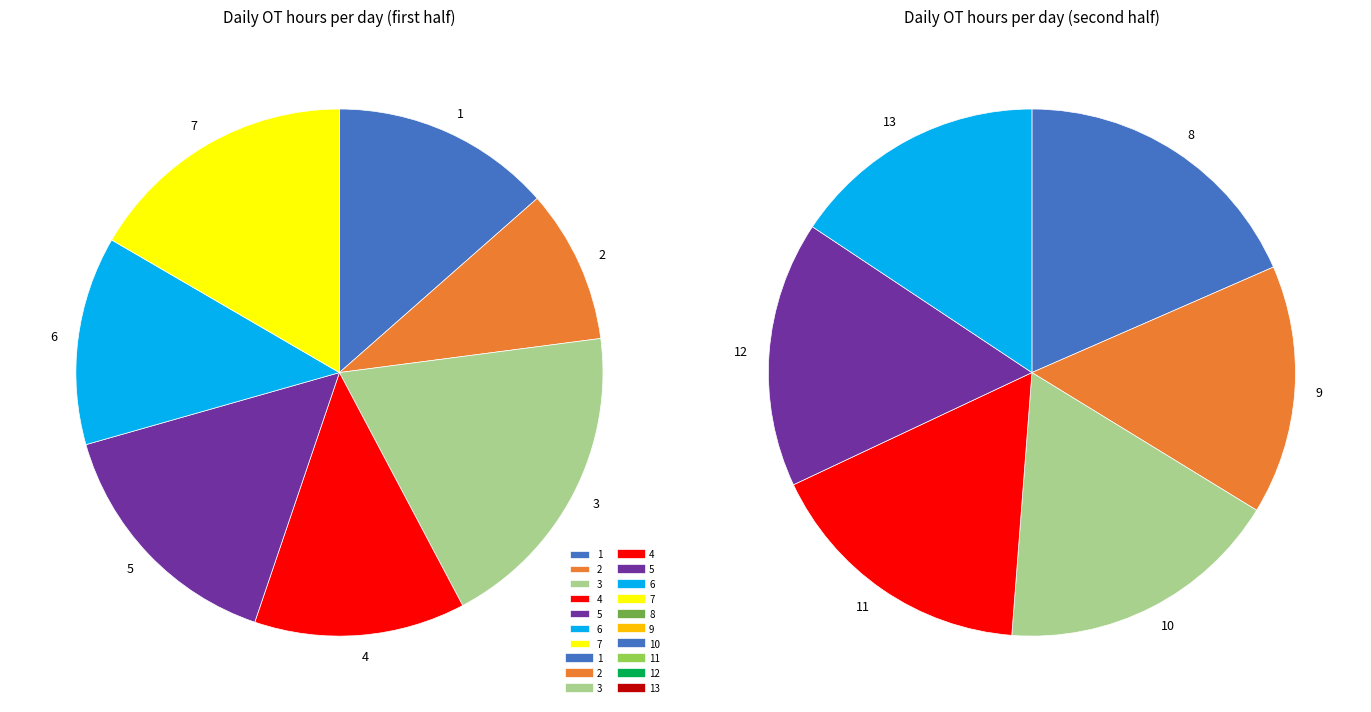

Is there any slice that represents more than half of the pie?

No